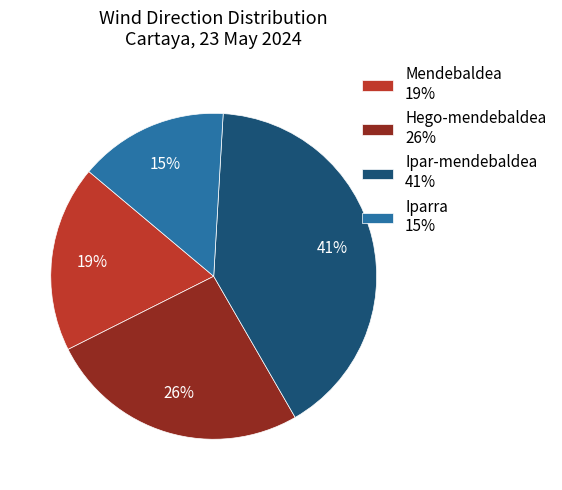

To the nearest percent, what percentage of the pie is Ipar-mendebaldea?

41%